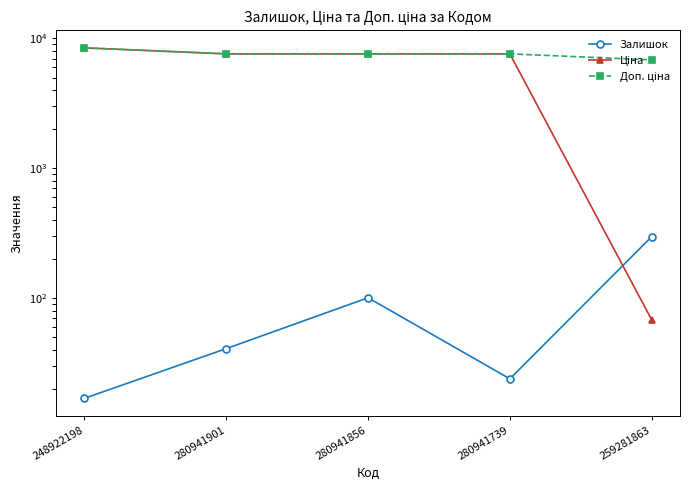

Where is Ціна nearest to the value 4265?

280941901